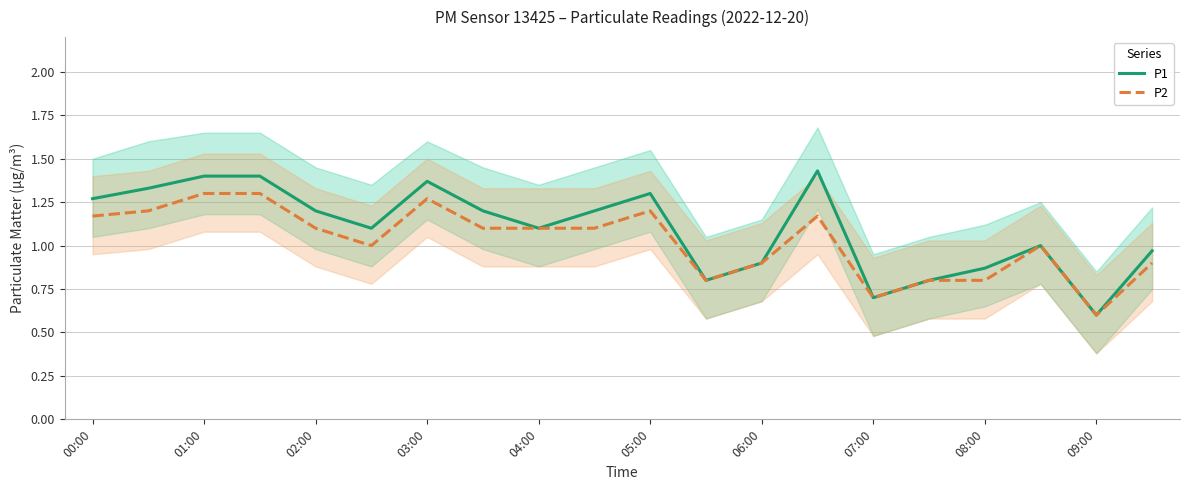

What is the difference between the maximum and minimum values in the P1 series?

0.8